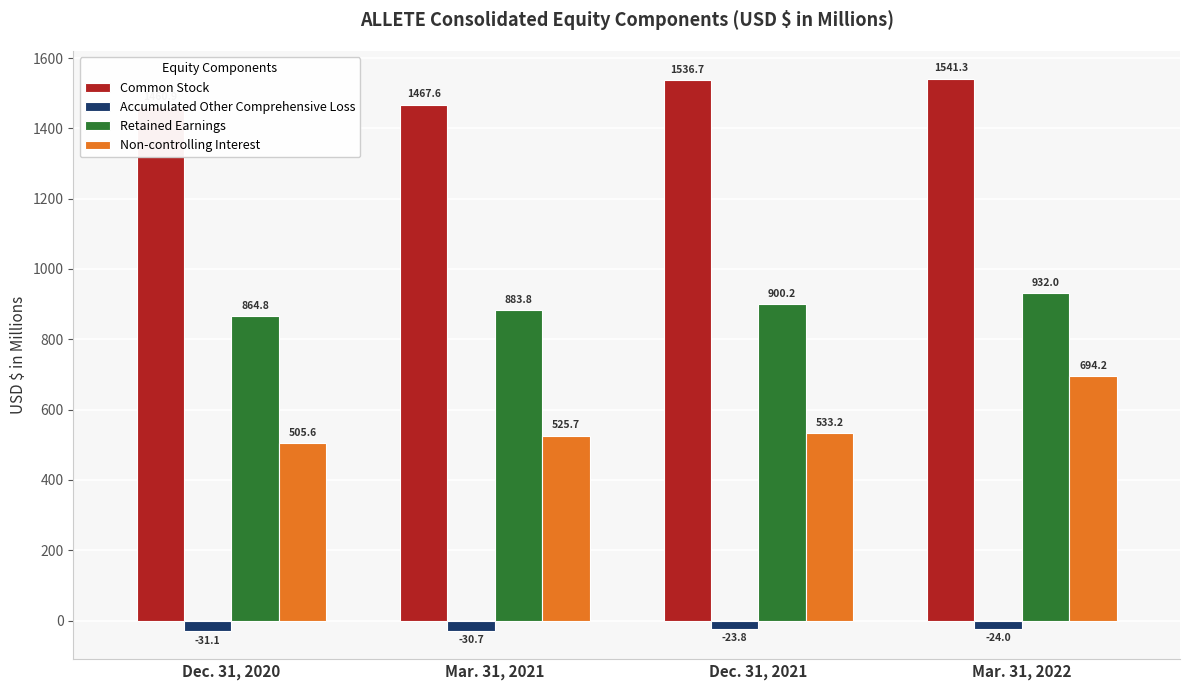

At which label is Common Stock closest to 1501?

Mar. 31, 2021